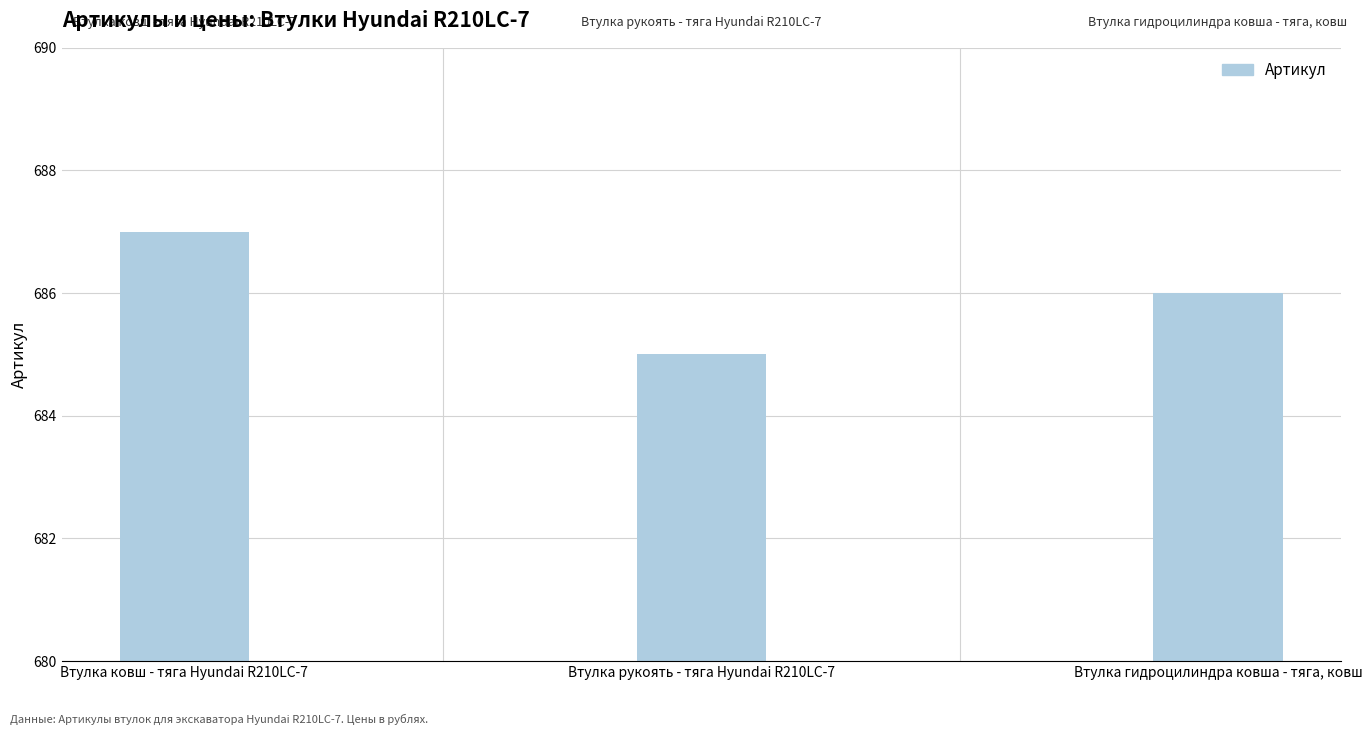

What is the change in value from Втулка ковш - тяга Hyundai R210LC-7 to Втулка гидроцилиндра ковша - тяга, ковш?

-1